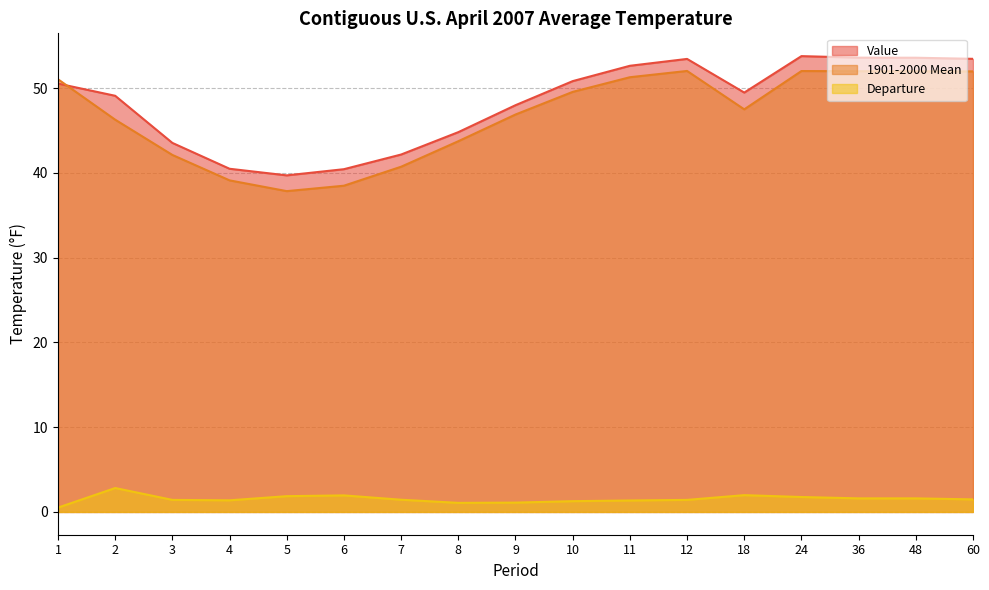

Where is 1901-2000 Mean nearest to the value 44?

8